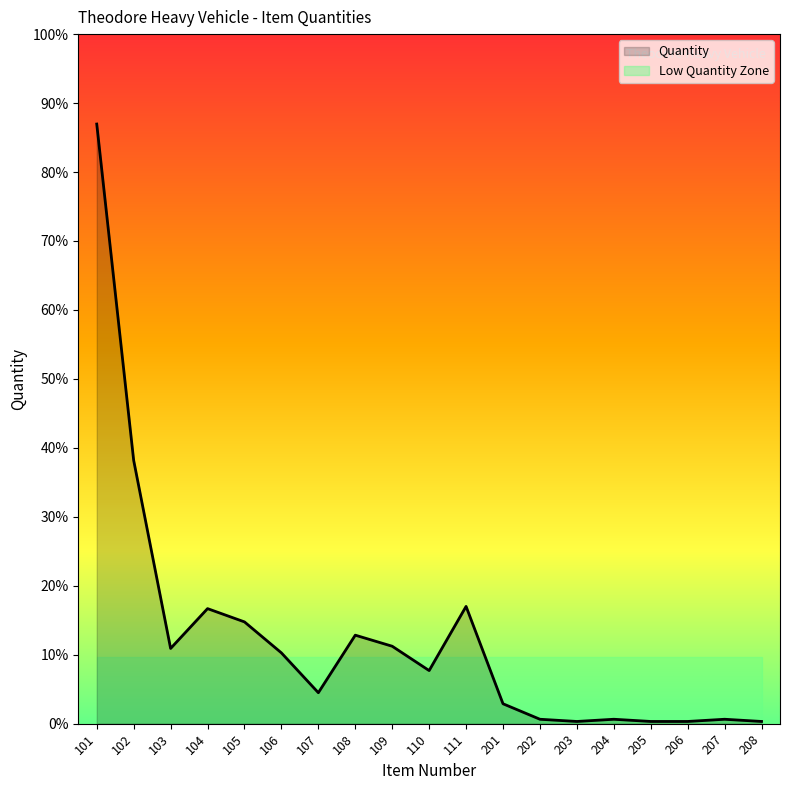

Which label corresponds to the largest value in the chart?

101